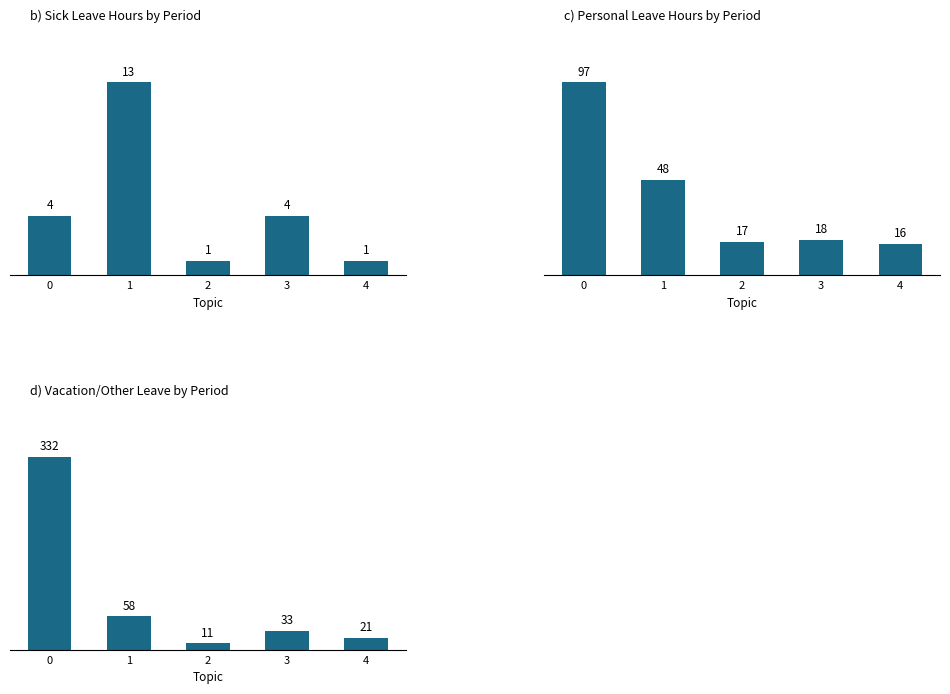

List the series in order of their peak value, lowest first.

b) Sick Leave Hours by Period, c) Personal Leave Hours by Period, d) Vacation/Other Leave by Period